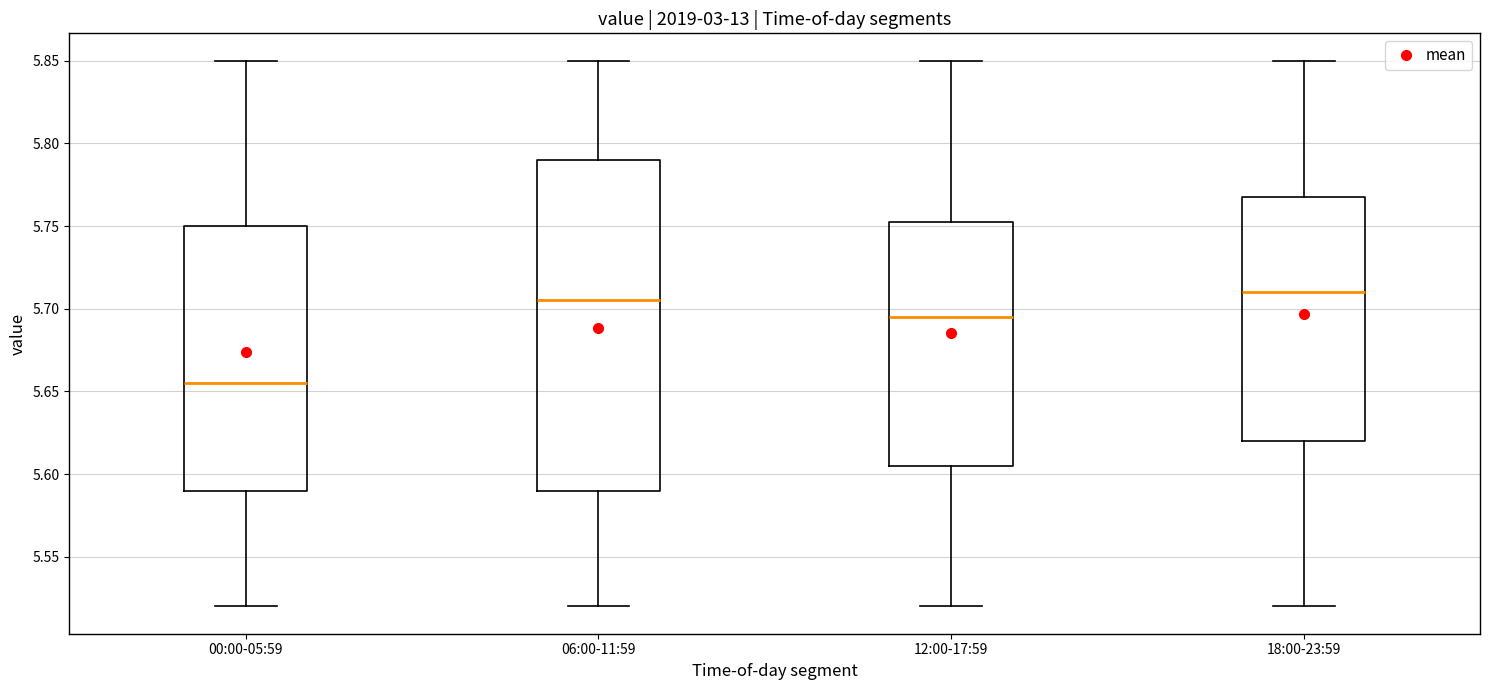

Reading left to right, read every box against the y-axis: the position of its median line, the range the box covers, and the ends of its whiskers. The values are not printed on the chart, so give them approximately, as read against the axis.

00:00-05:59: median 5.655, box 5.590 to 5.750, whiskers 5.520 to 5.850
06:00-11:59: median 5.705, box 5.590 to 5.790, whiskers 5.520 to 5.850
12:00-17:59: median 5.695, box 5.605 to 5.755, whiskers 5.520 to 5.850
18:00-23:59: median 5.710, box 5.620 to 5.770, whiskers 5.520 to 5.850